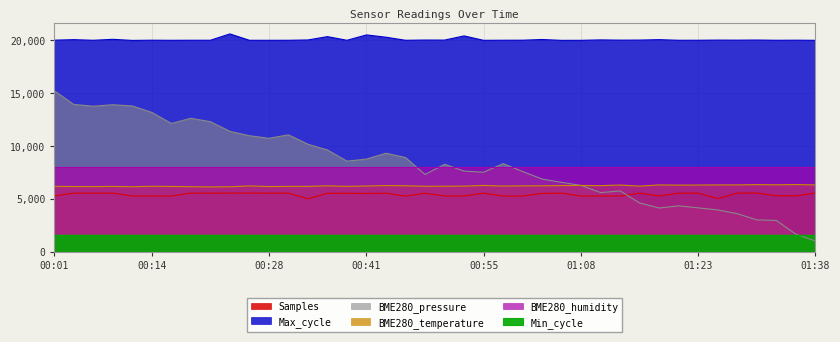

What is the highest value of the BME280_temperature series?

6350.0